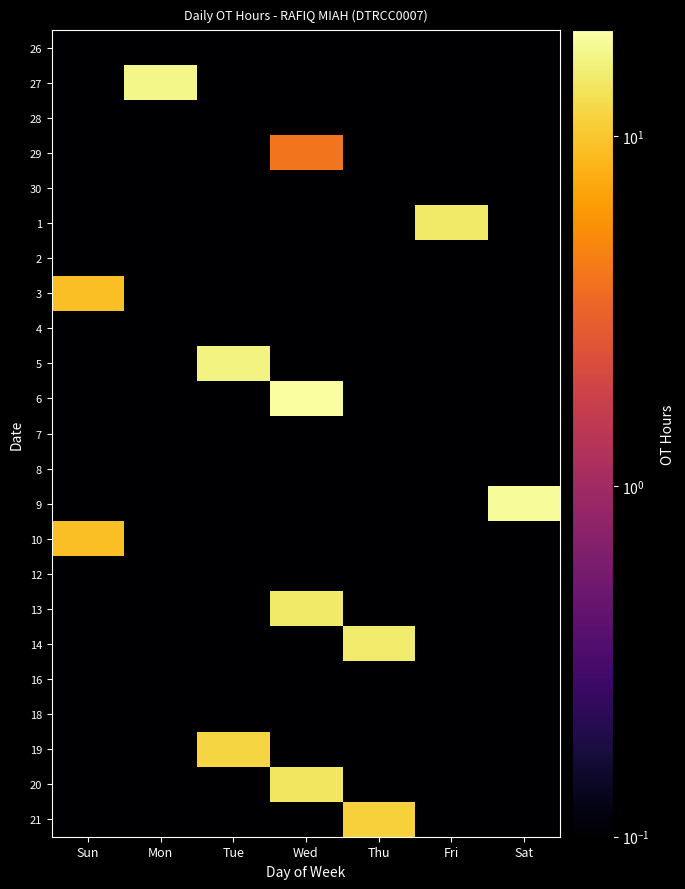

Count the number of categories in the chart.

7